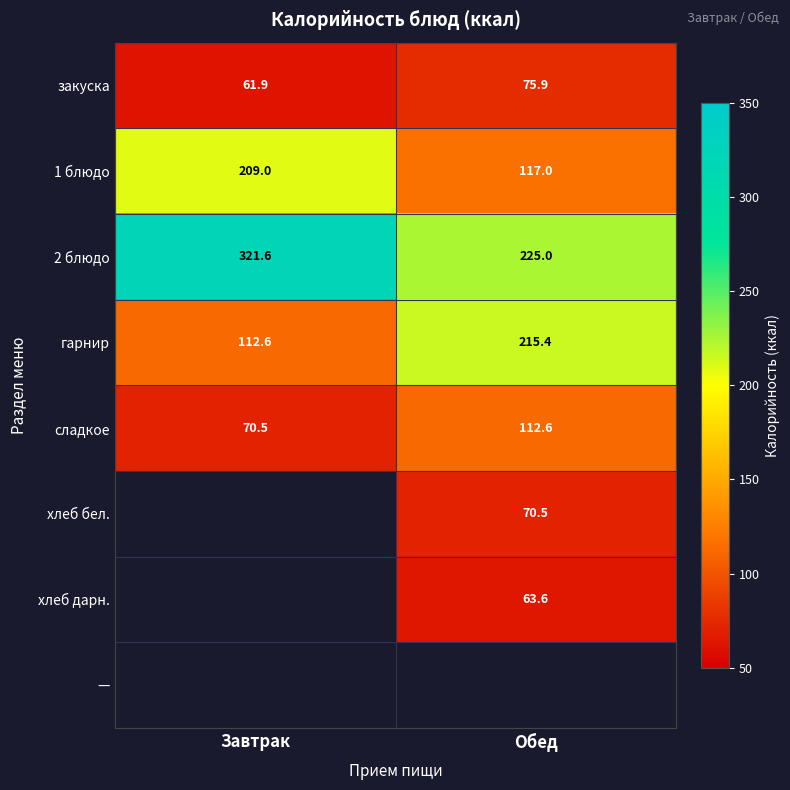

True or false: хлеб бел. has a value of 45.7 at Обед.

False